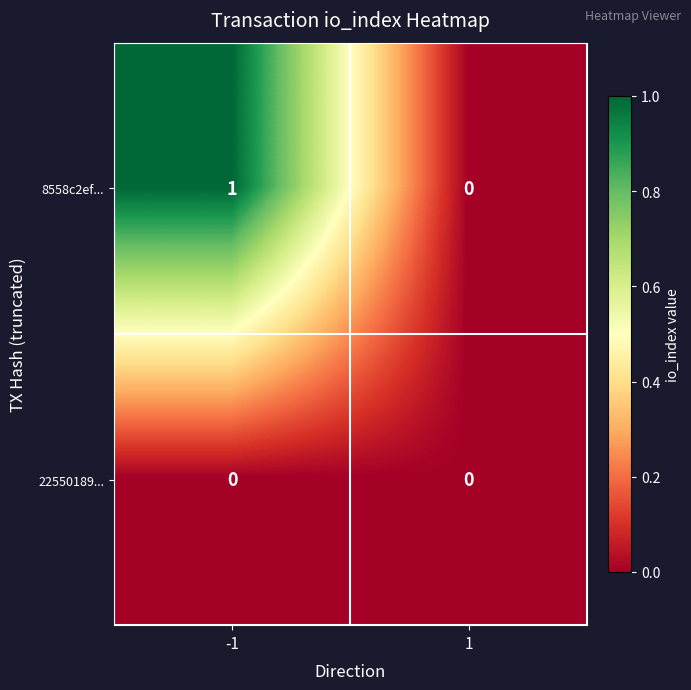

List the series in order of their overall mean, highest first.

8558c2ef..., 22550189...